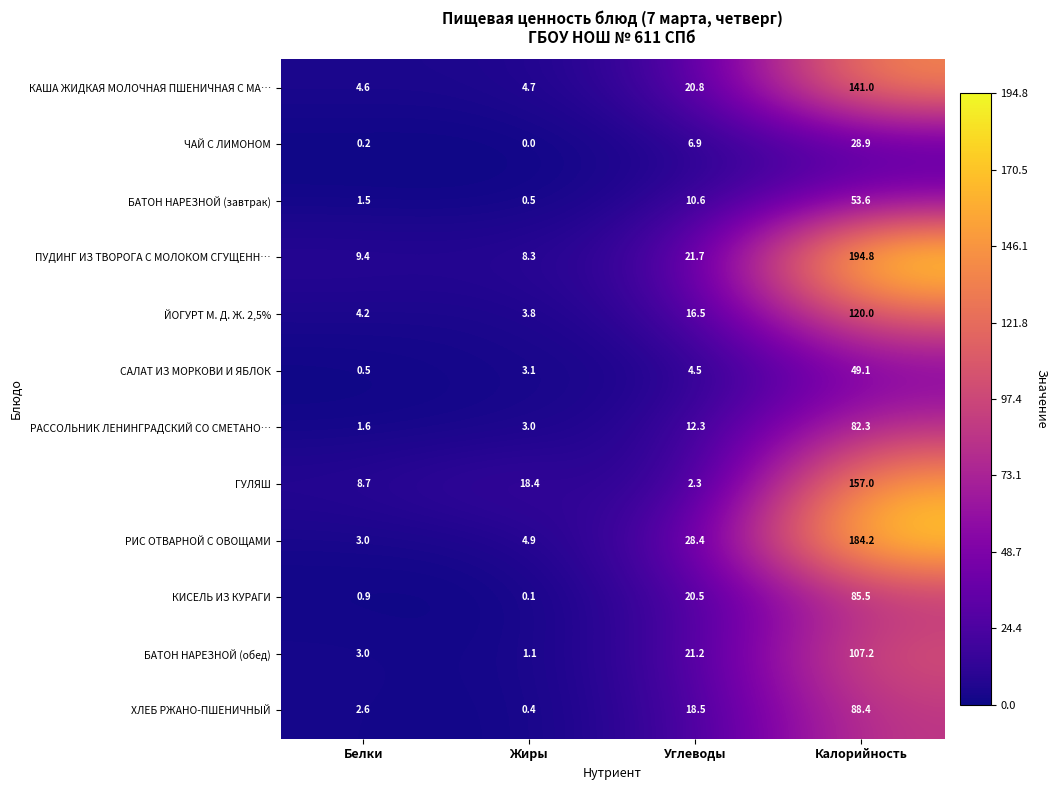

The value of САЛАТ ИЗ МОРКОВИ И ЯБЛОК at Жиры is 3.1. True or false?

True